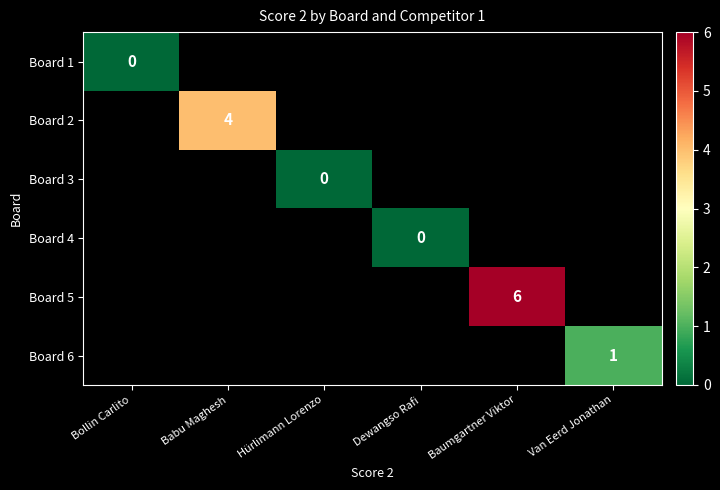

The value of Board 5 at Baumgartner Viktor is 8. True or false?

False